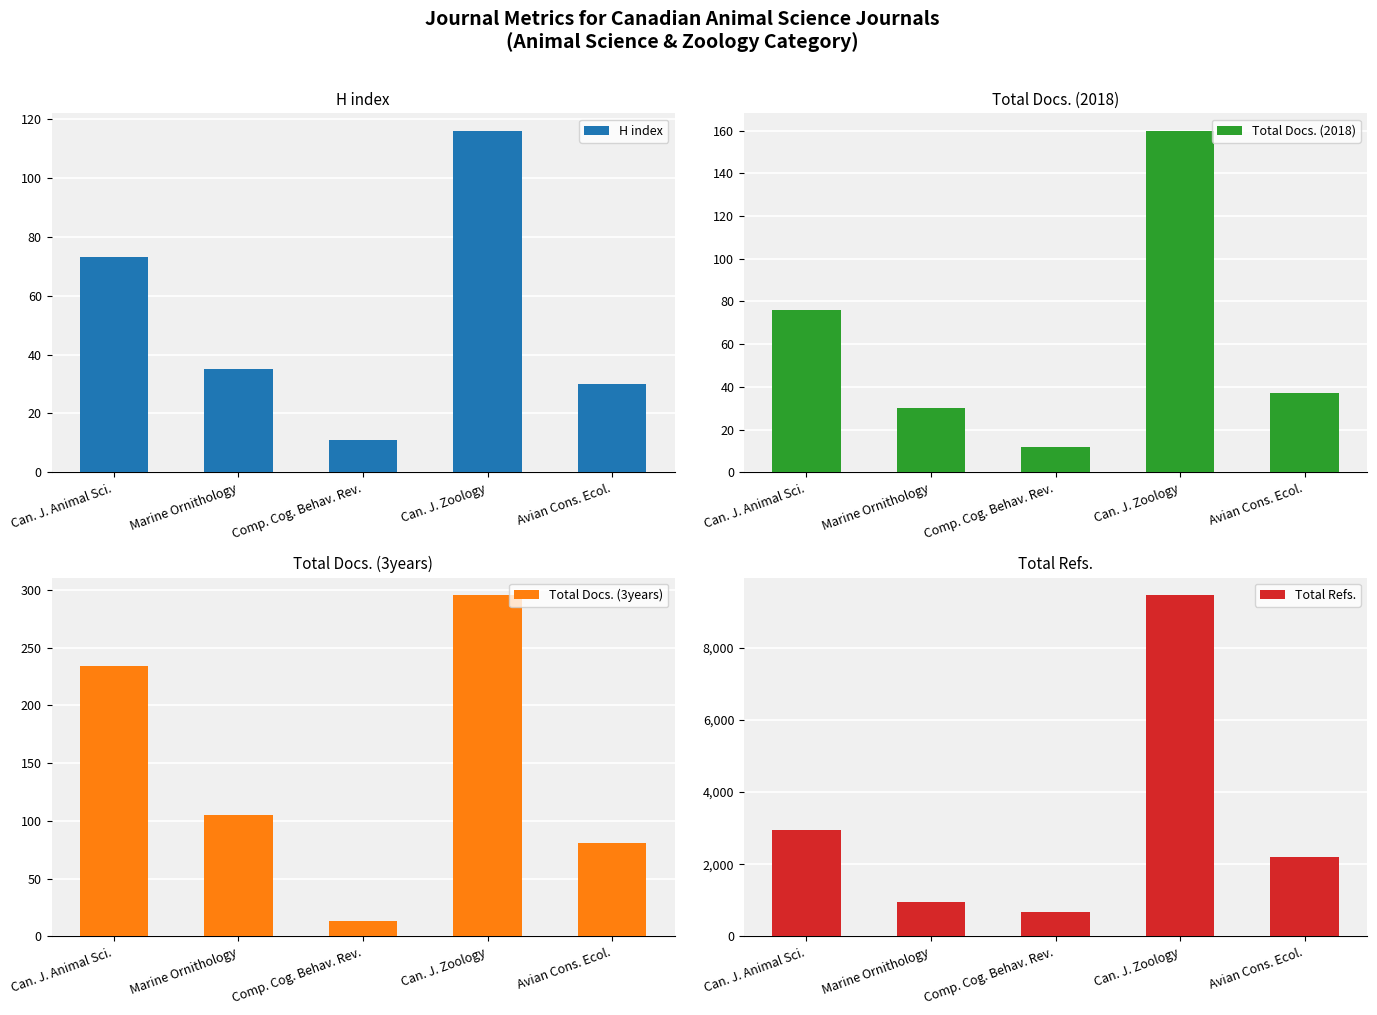

What is the difference between the H index values at Marine Ornithology and Can. J. Zoology?

81